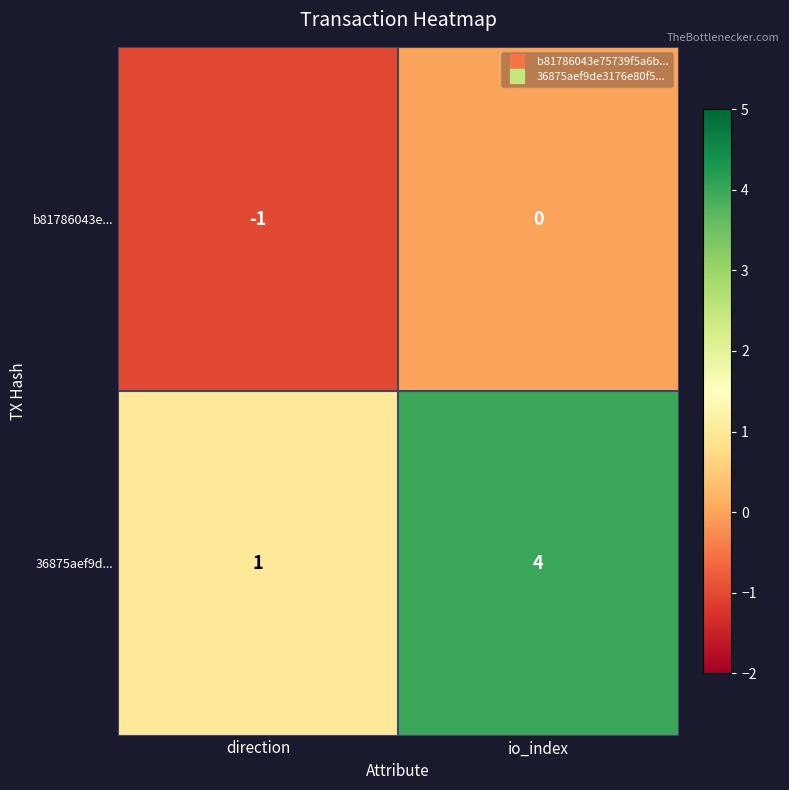

Which series has the widest spread of values?

36875aef9d...